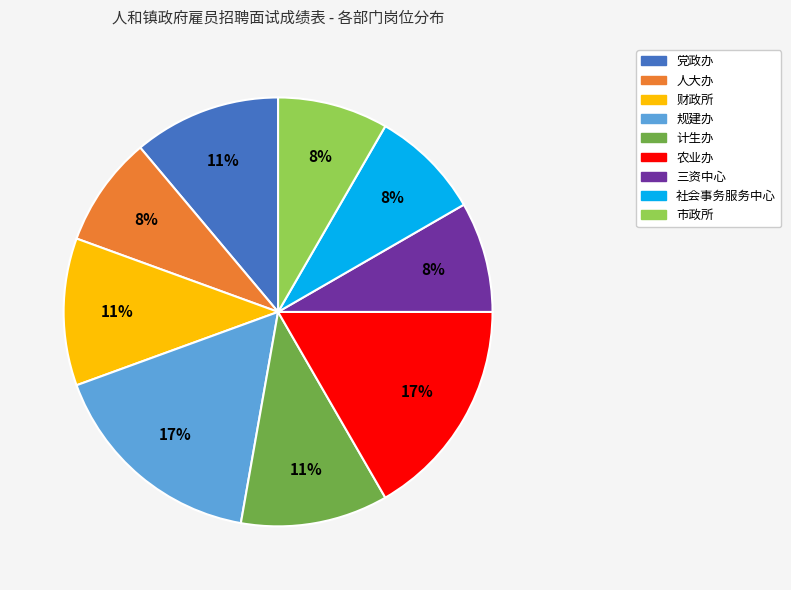

Which has a higher value, 人大办 or 财政所?

财政所